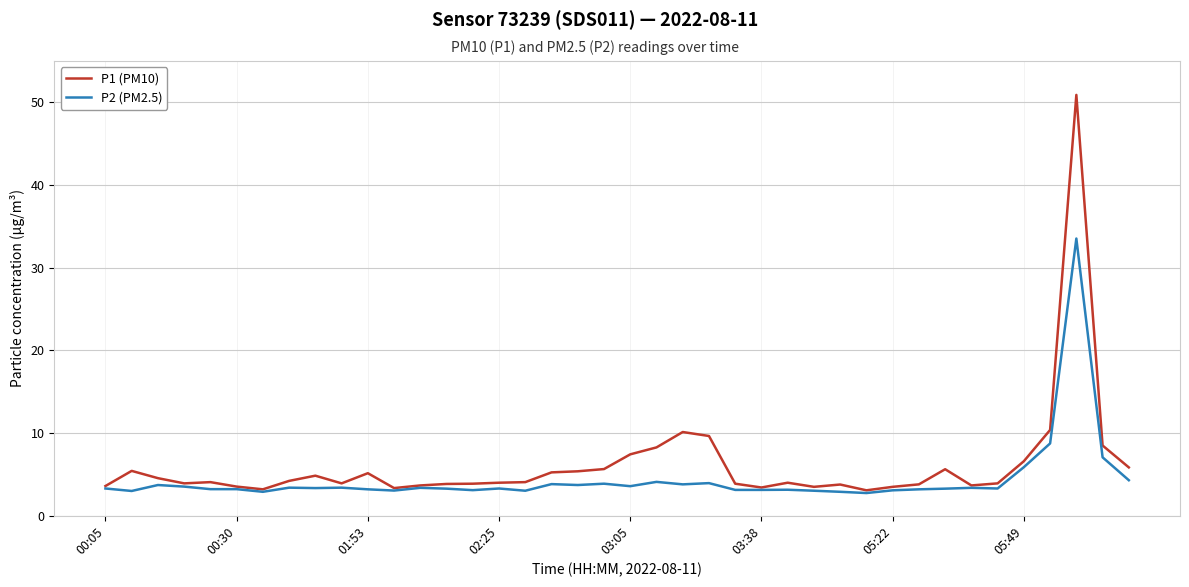

What is the minimum value for P2 (PM2.5)?

2.8